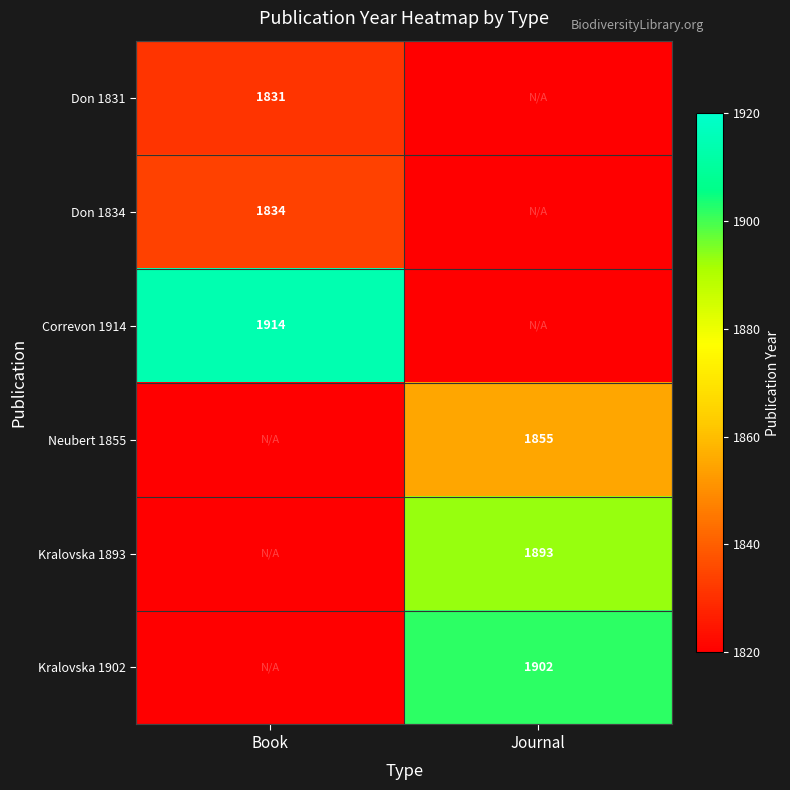

True or false: Neubert 1855 has a value of 2501 at Journal.

False